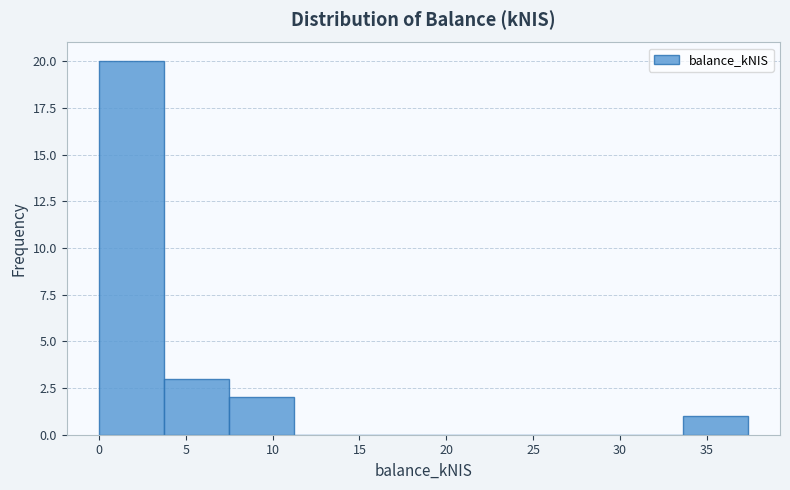

What is the height of the bar covering 3.5 to 7.5 on the x-axis? Neither the bar edges nor the heights are printed on the chart, so give them approximately, as read against the axes.

3